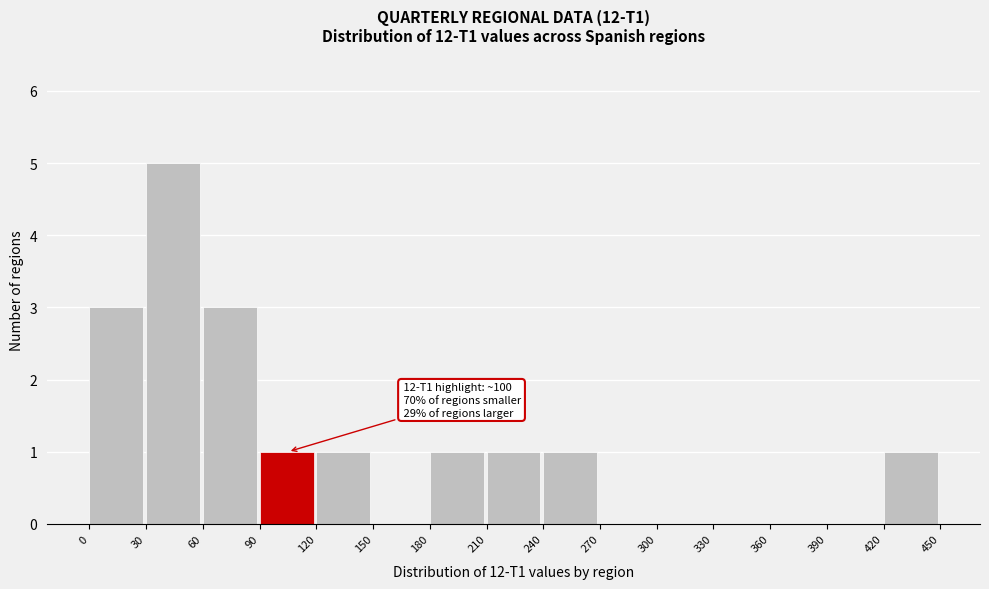

Which range on the x-axis has the tallest bar?

30 to 60